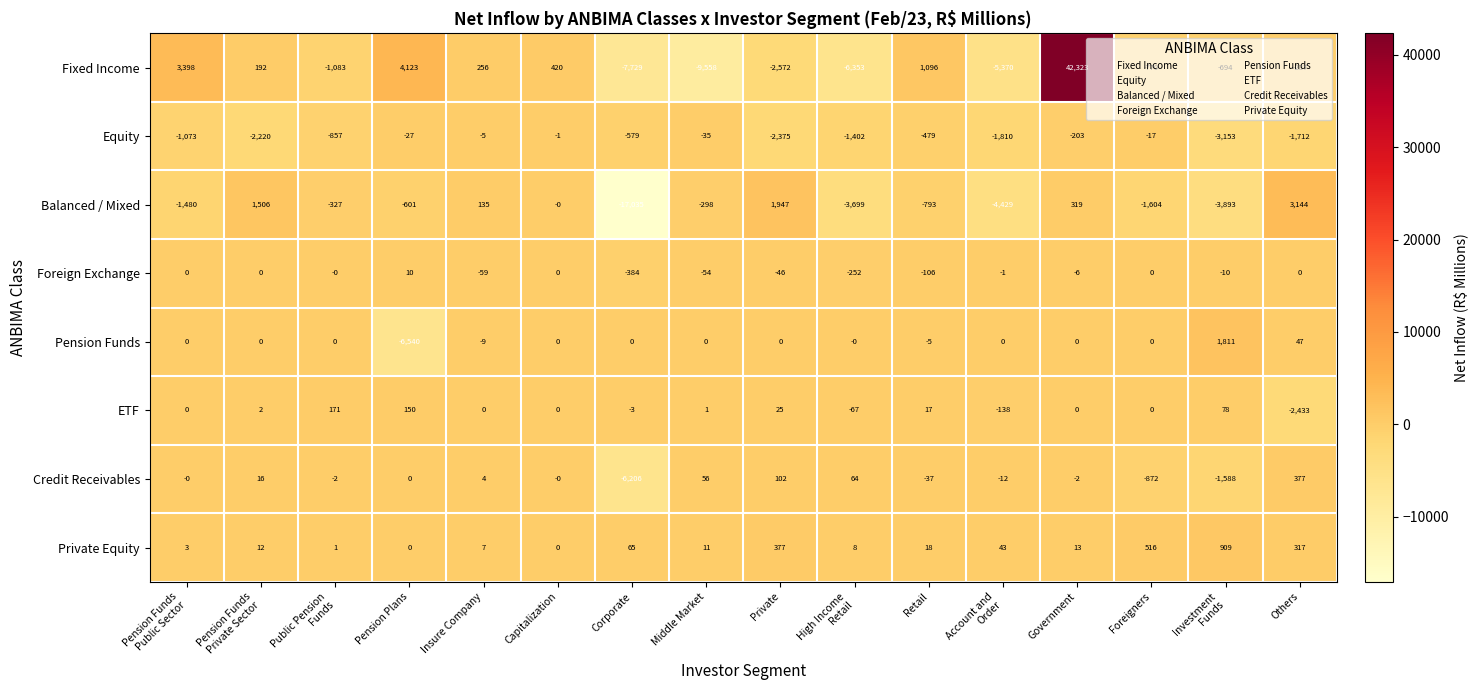

How many data points in Equity are above -579?

7